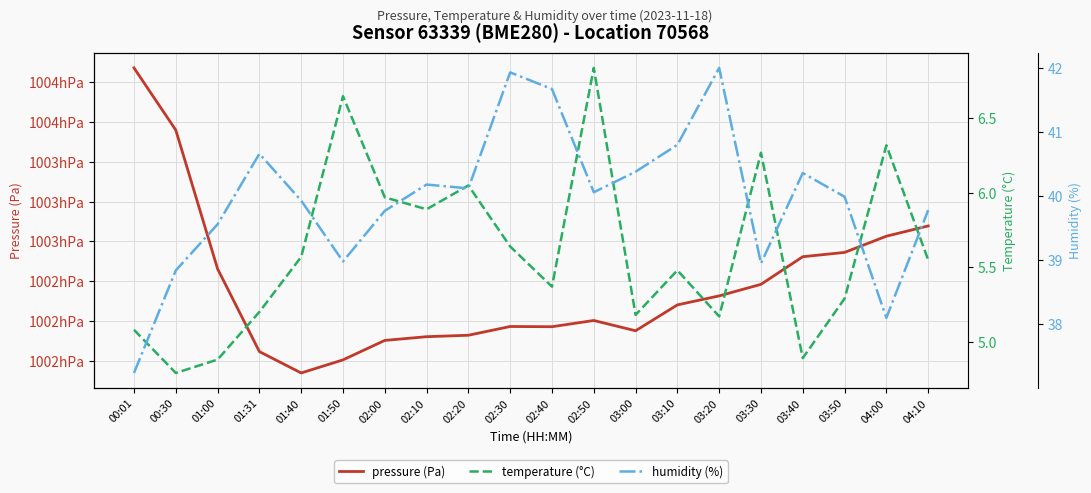

Which category has the lowest value across all series?

00:30